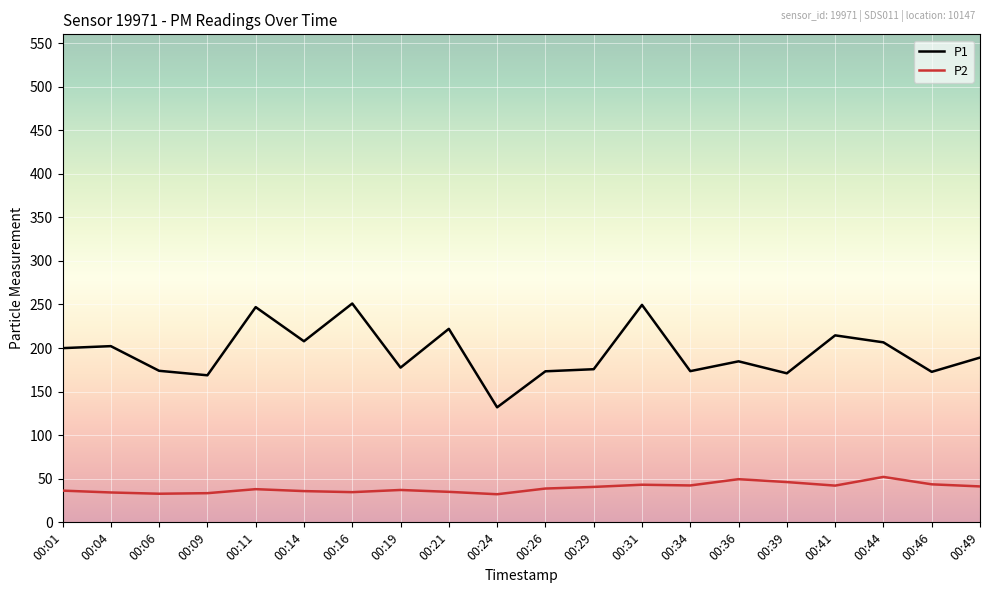

Which series has the largest range (max minus min)?

P1